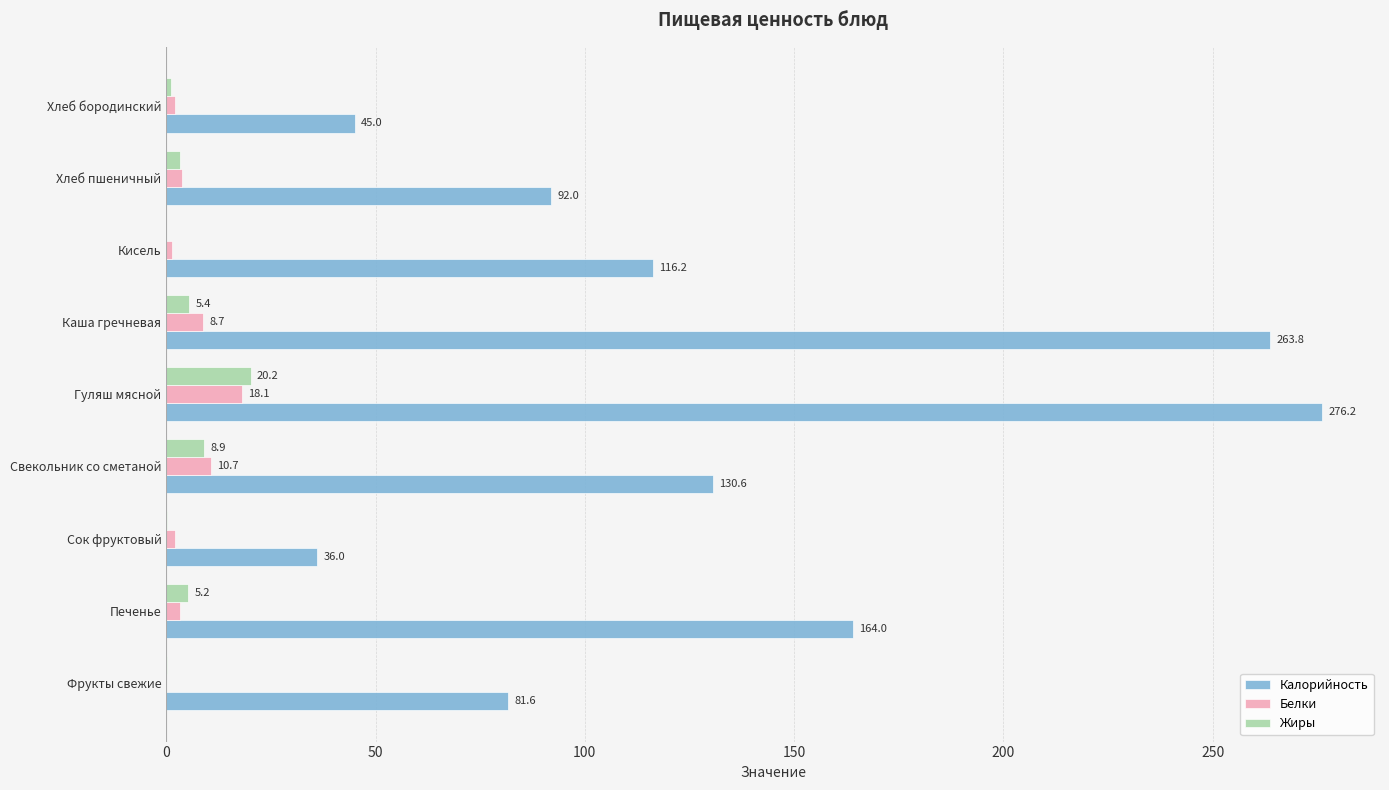

What is the sum of all Белки values?

49.8